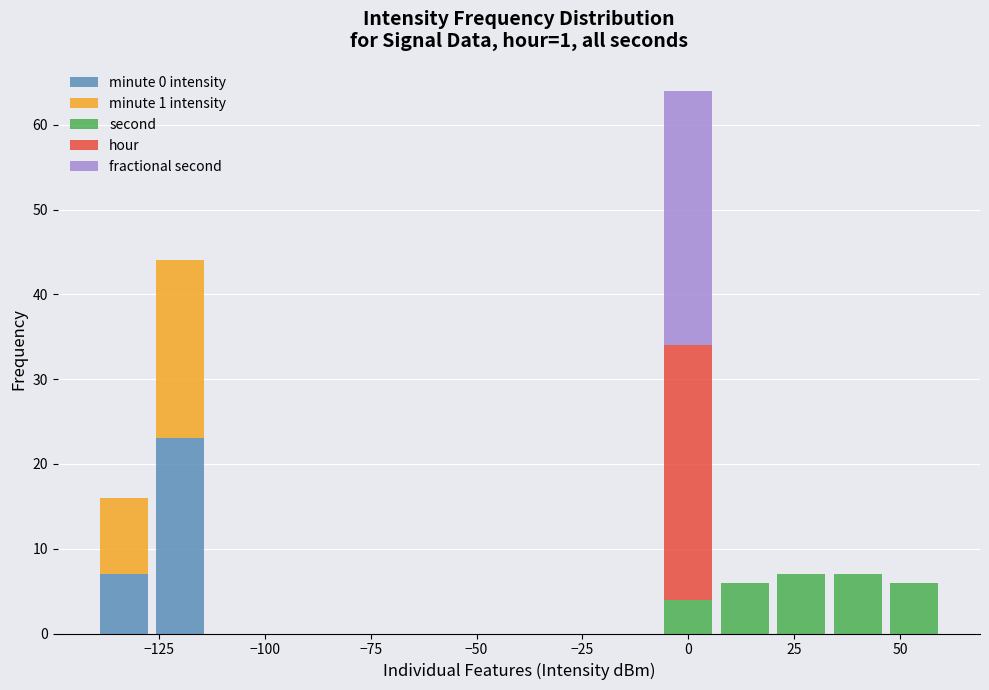

List the series in order of their peak value, highest first.

hour, fractional second, minute 0 intensity, minute 1 intensity, second